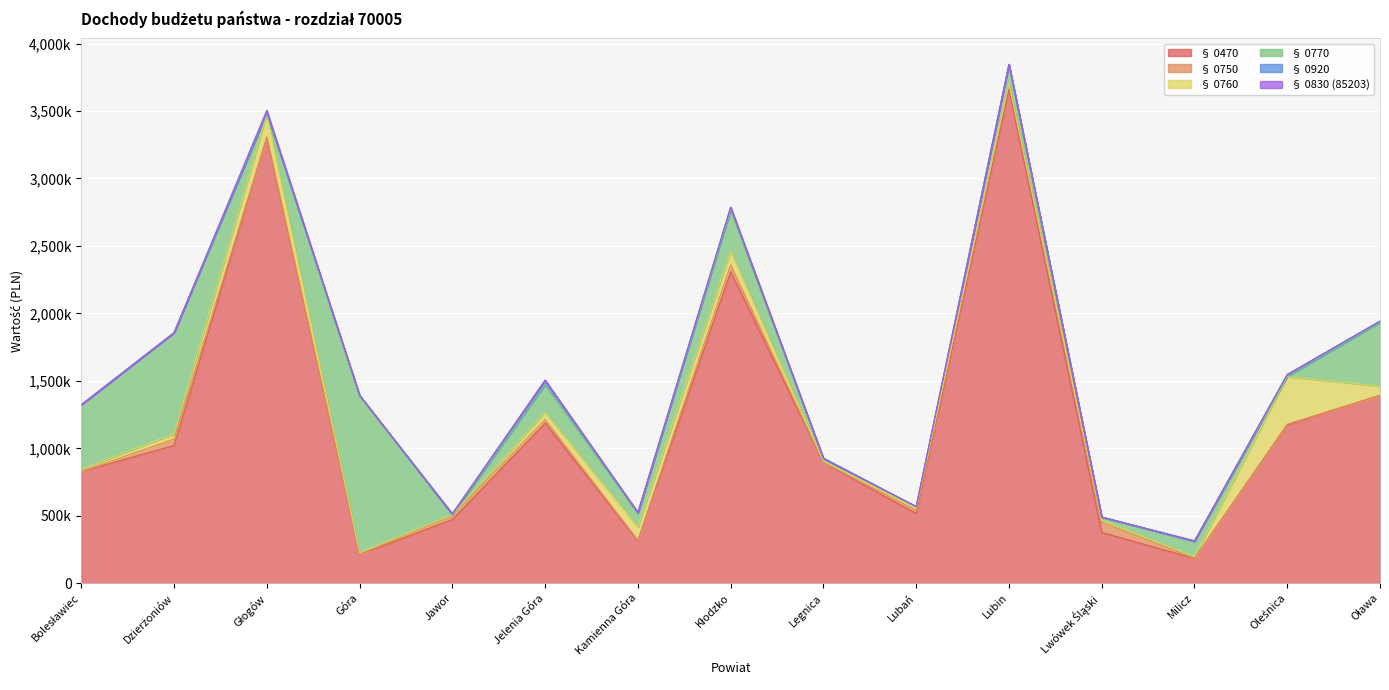

Which label corresponds to the largest value in the chart?

Lubin